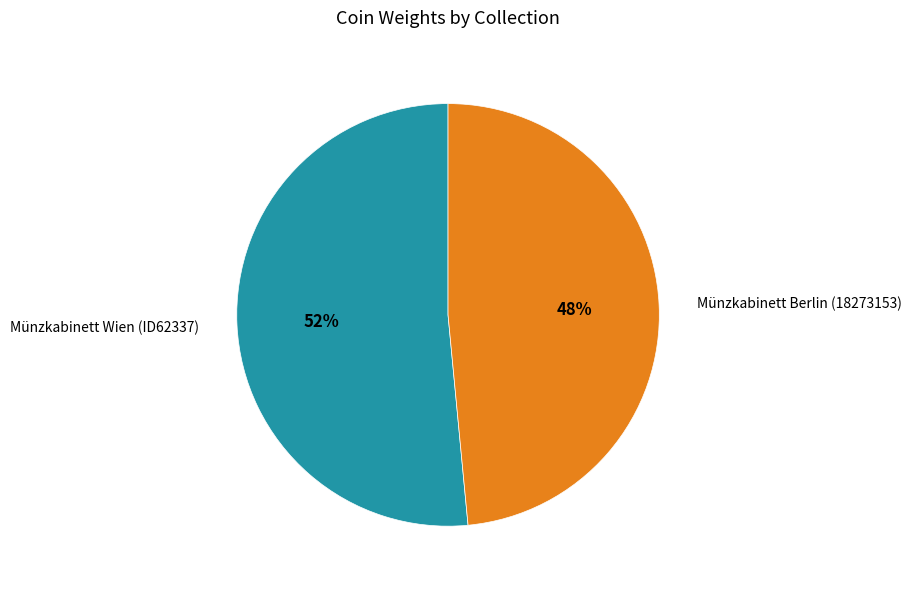

Which slice is the largest?

Münzkabinett Wien (ID62337)